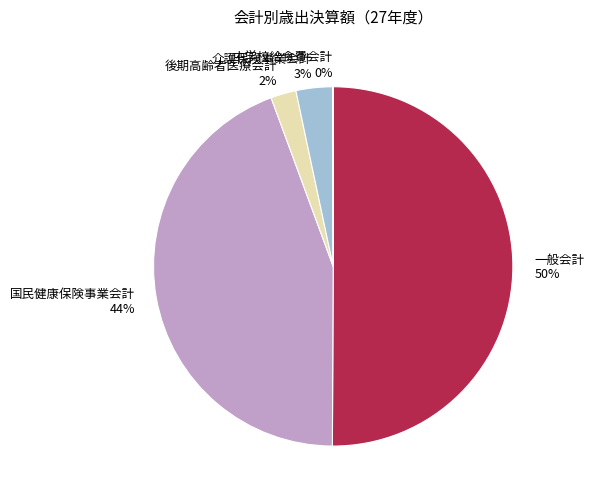

Which category has the biggest portion of the pie?

一般会計